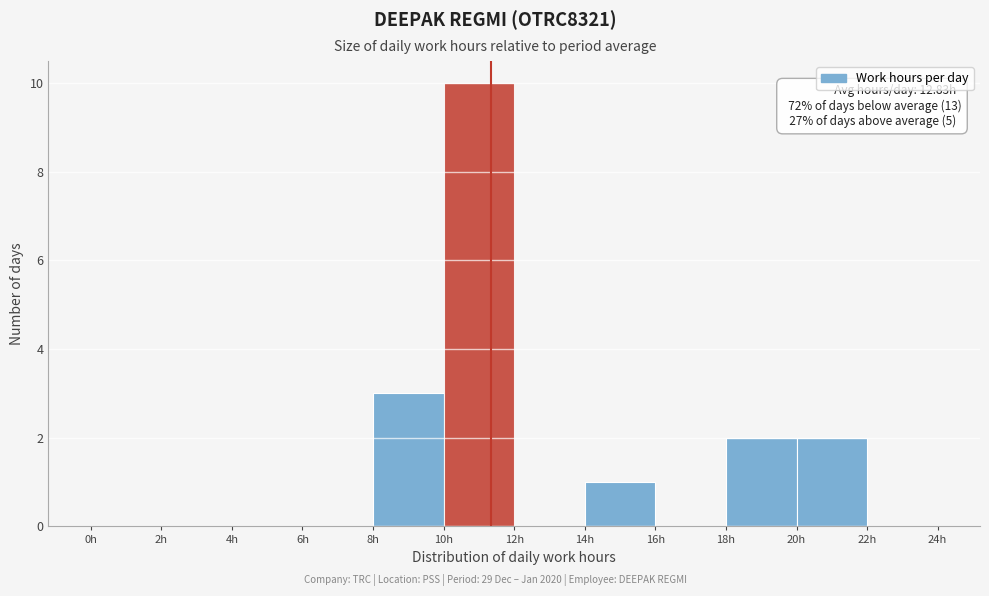

Which range on the x-axis has the tallest bar?

10 to 12